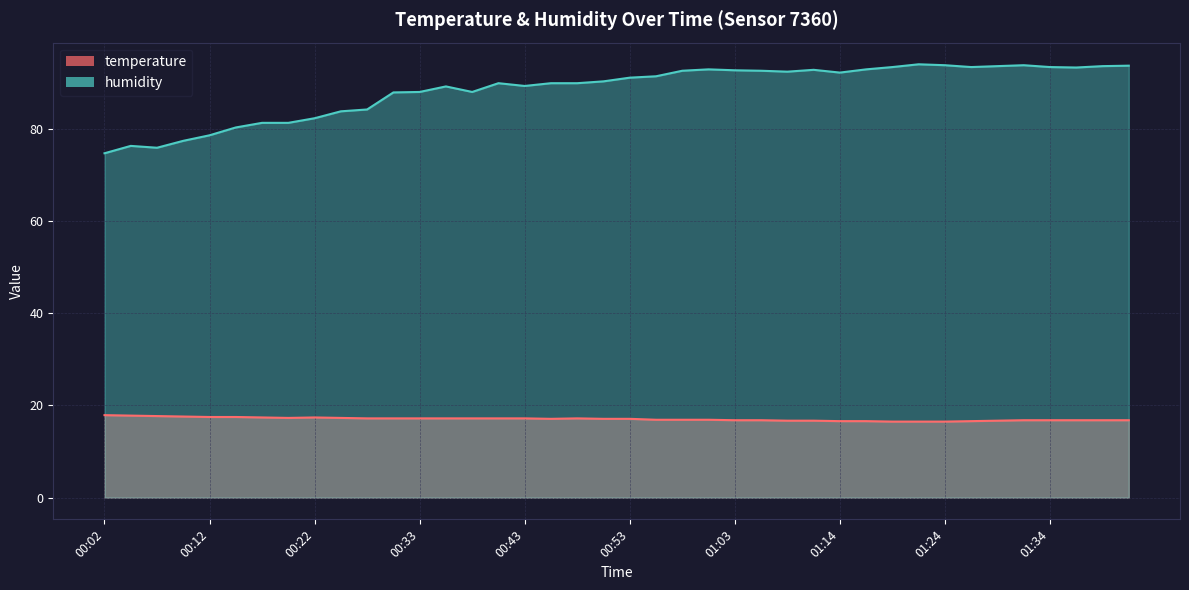

Read the humidity value at 01:19.

93.4